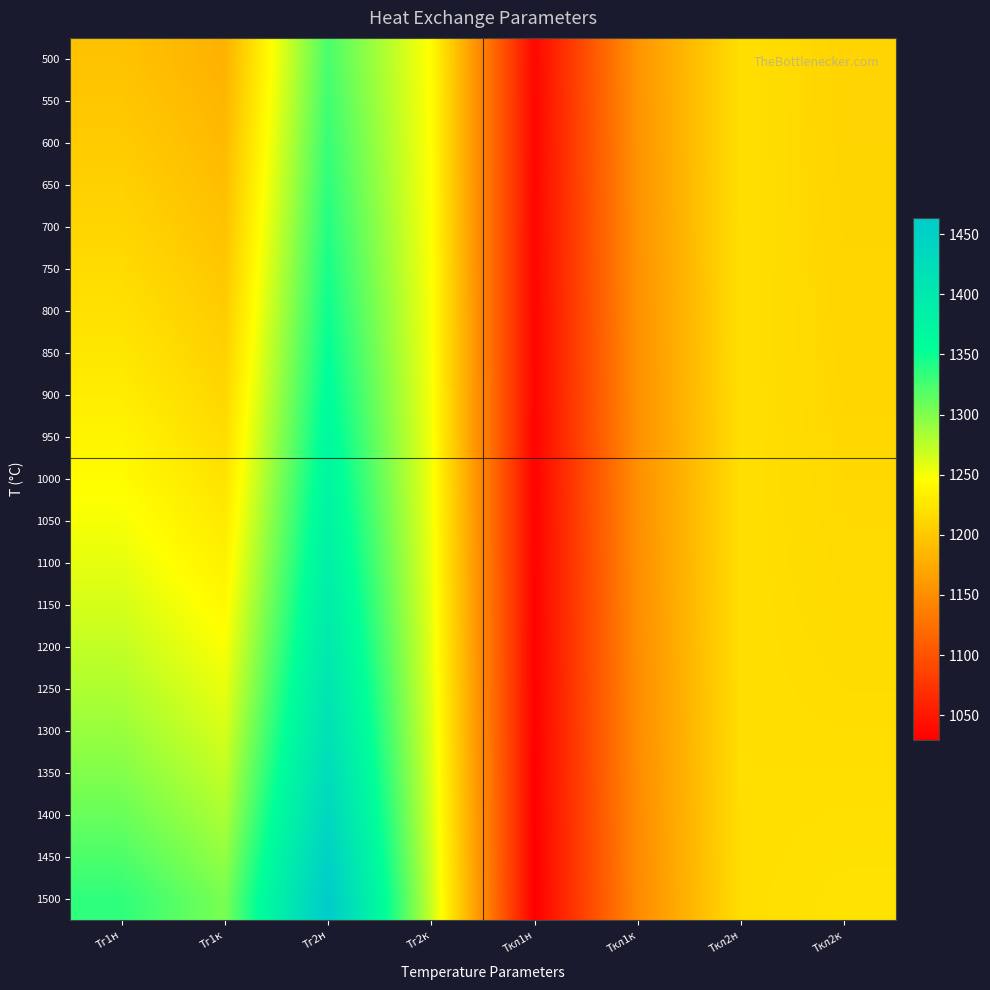

Rank the series by their maximum value, from lowest to highest.

500, 550, 600, 650, 700, 750, 800, 850, 900, 950, 1000, 1050, 1100, 1150, 1200, 1250, 1300, 1350, 1400, 1450, 1500